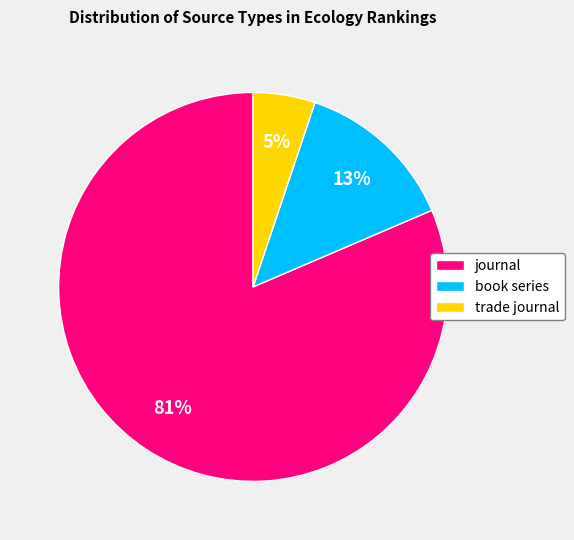

To the nearest percent, what percentage of the pie is book series?

13%